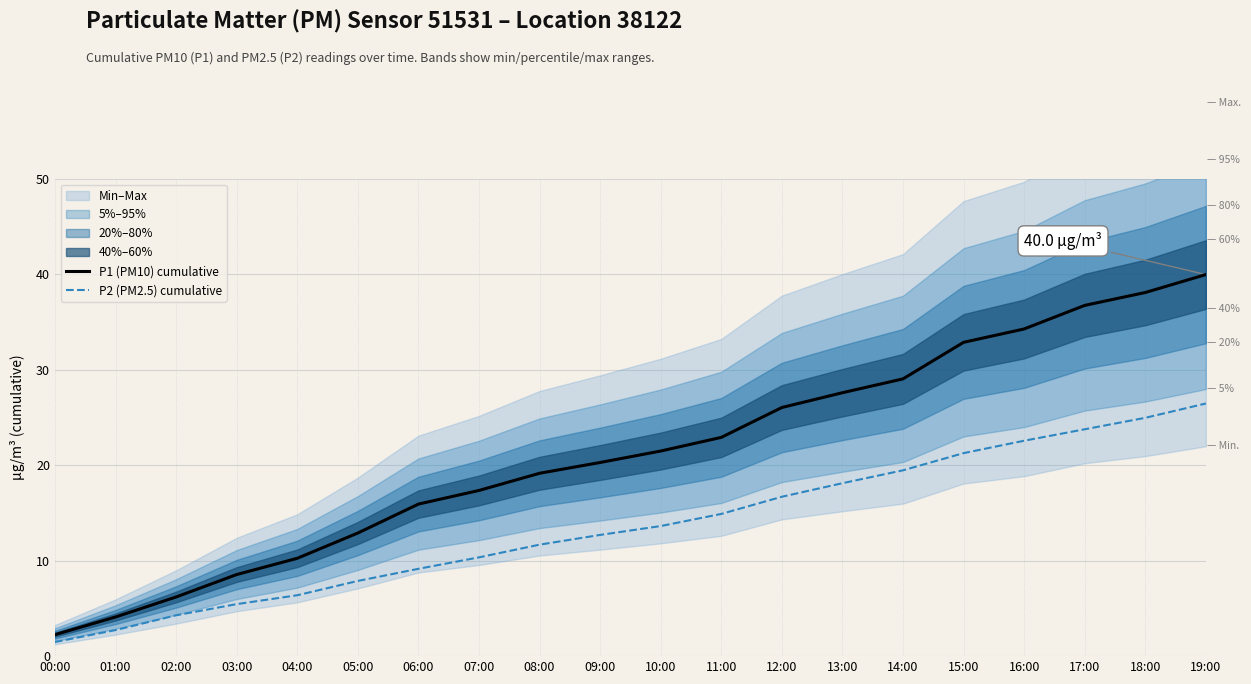

What is the minimum value for P2 (PM2.5) cumulative?

1.5